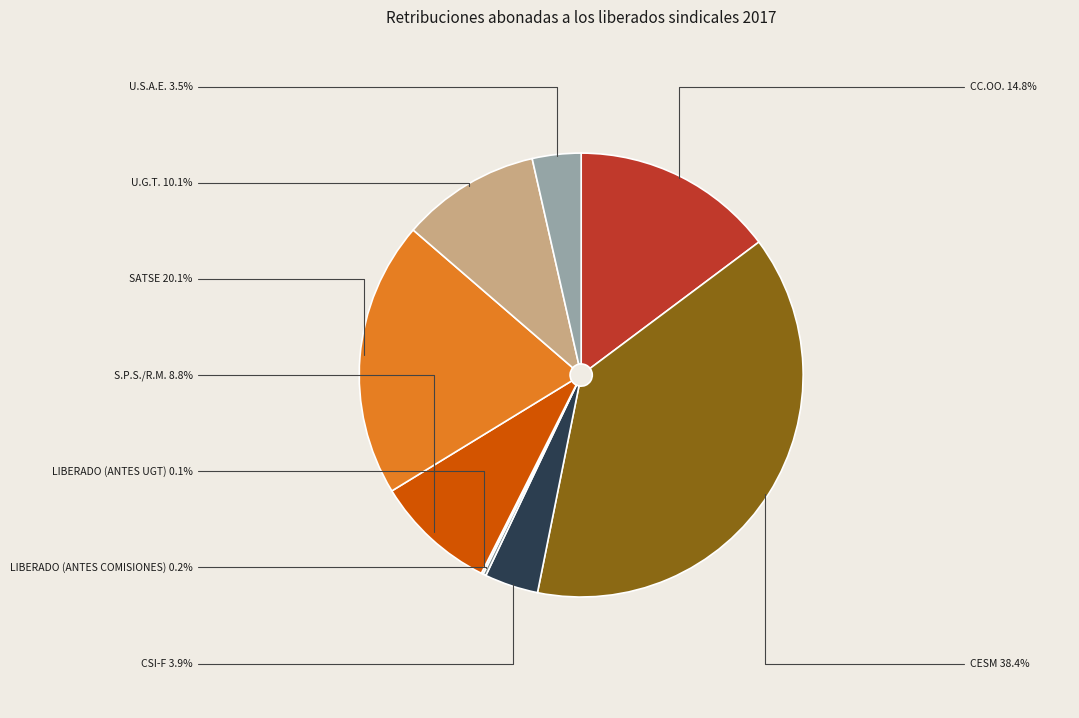

The U.G.T. slice represents 1% of the pie. True or false?

False